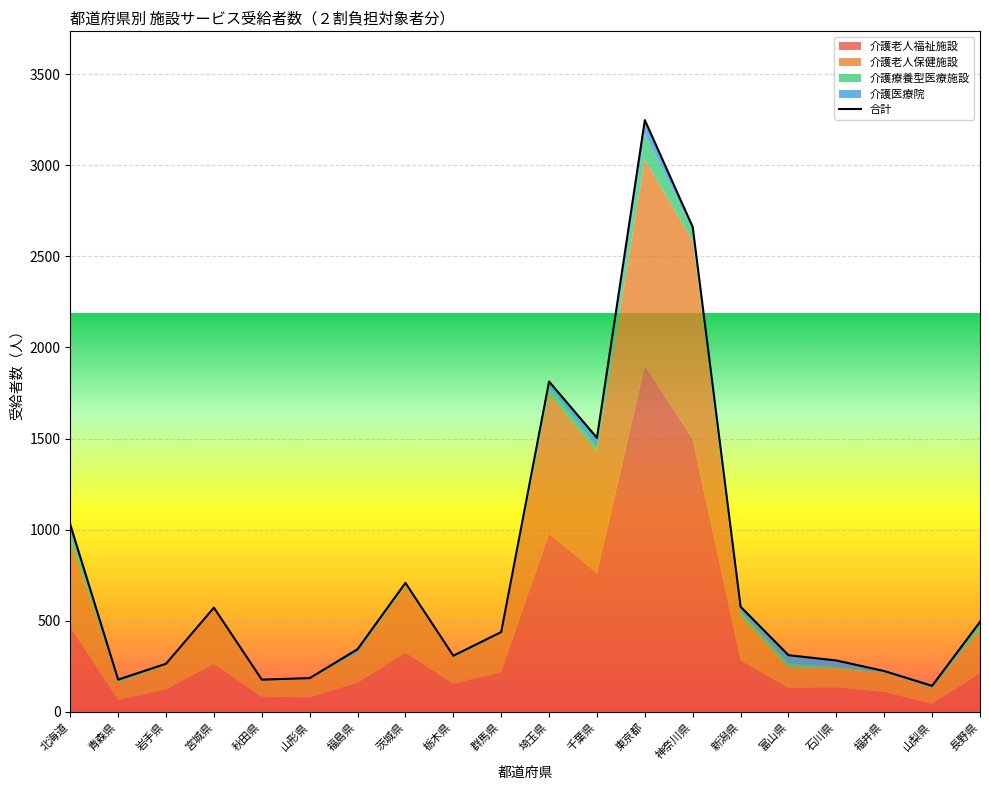

Reading left to right, transcribe all the data shown in this chart.

介護老人福祉施設: 466	66	124	263	82	80	160	325	155	217	978	760	1900	1496	282	132	135	109	45	212
介護老人保健施設: 482	95	132	308	86	102	162	368	143	213	772	671	1134	1088	246	111	104	105	84	238
介護療養型医療施設: 40	9	8	1	0	1	3	8	7	1	32	21	138	61	21	22	7	3	4	26
介護医療院: 40	7	0	0	9	2	19	7	3	7	31	52	76	16	28	46	36	7	10	18